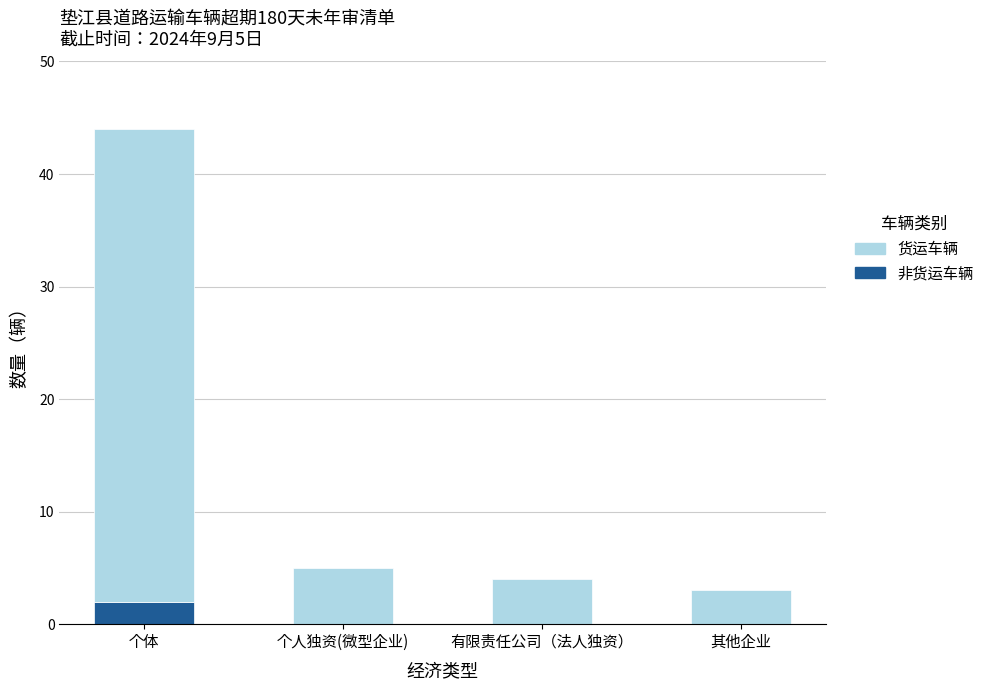

What is the total value across all series at 个体?

44